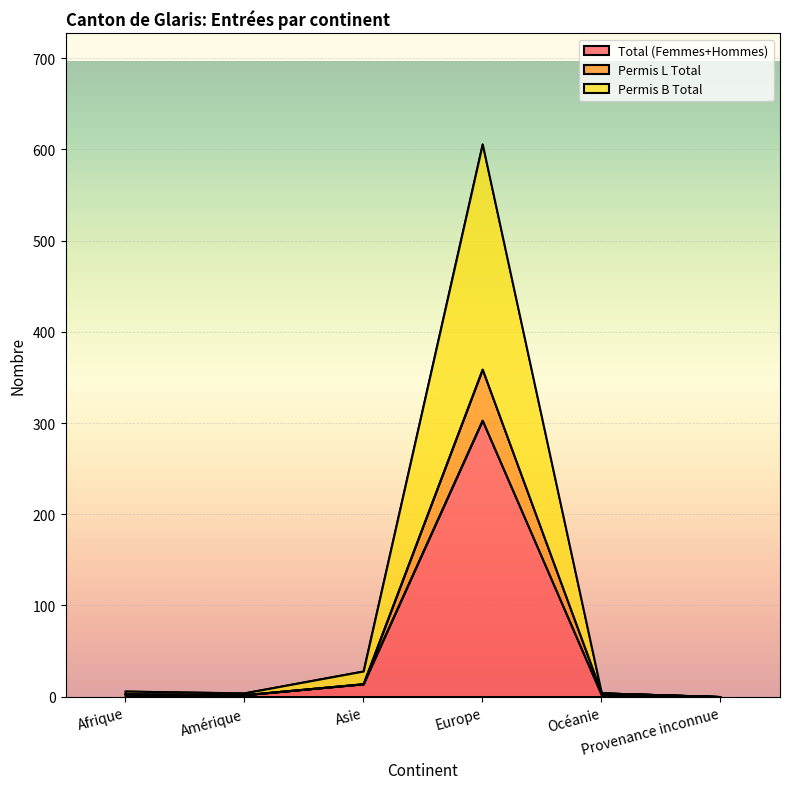

What is the label of the 2nd point from the right?

Océanie